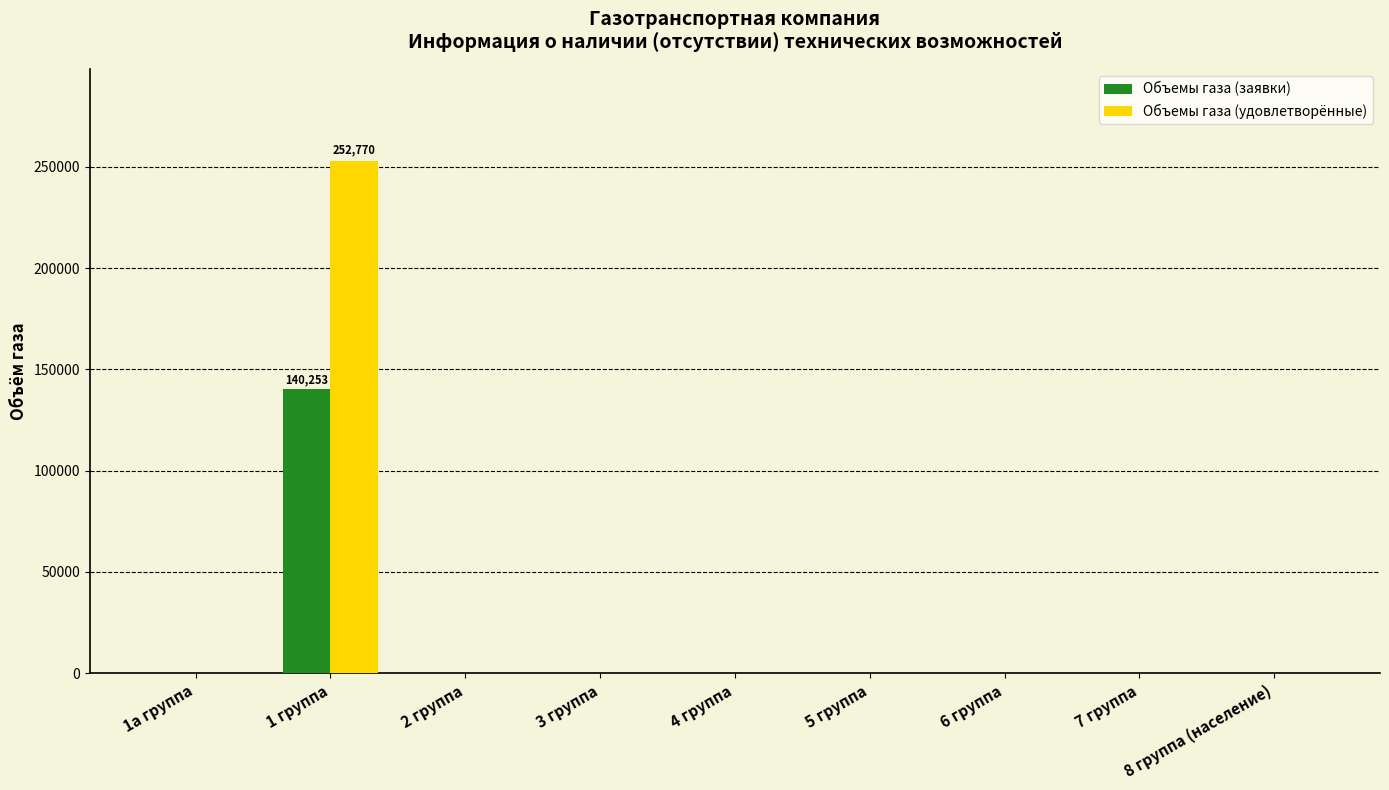

What is the maximum value shown in the chart?

252770.4